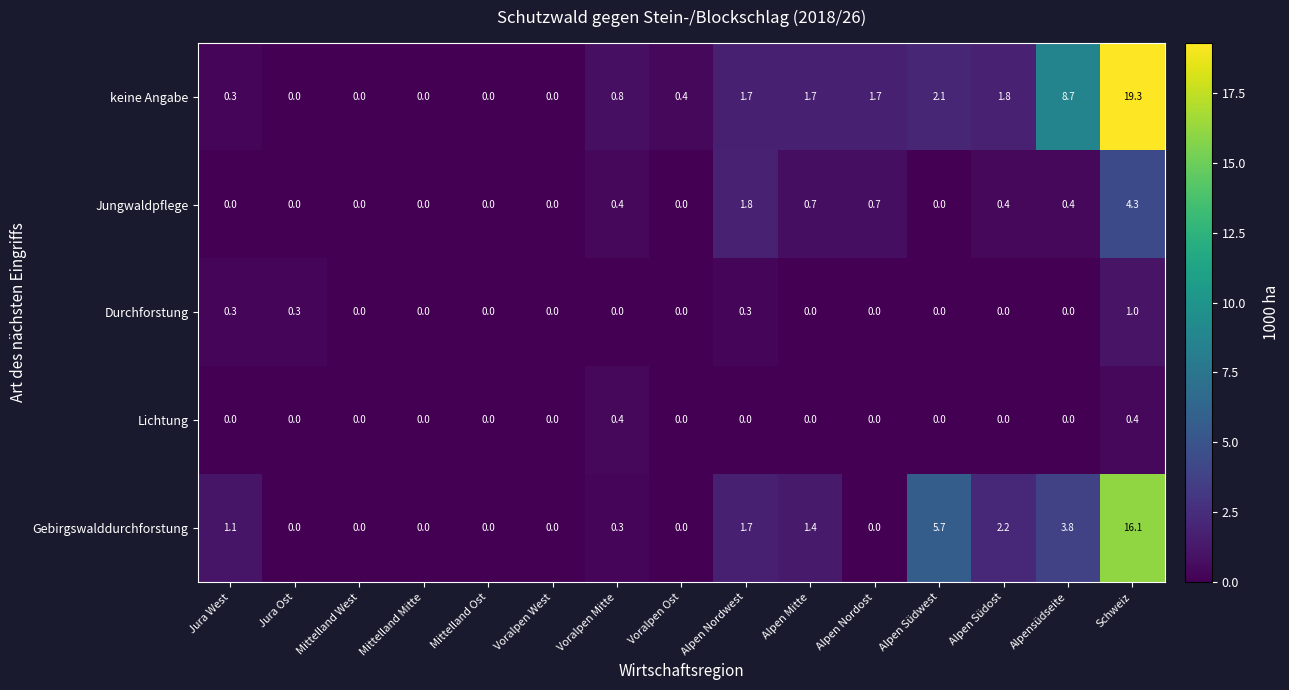

What is the greatest value displayed?

19.3